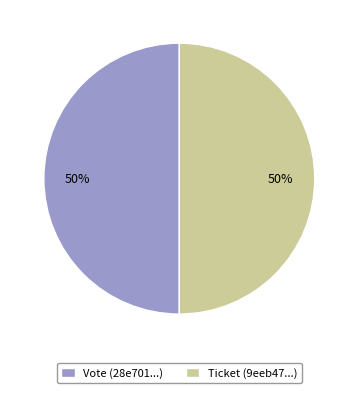

The Vote (28e701...) slice represents 62% of the pie. True or false?

False